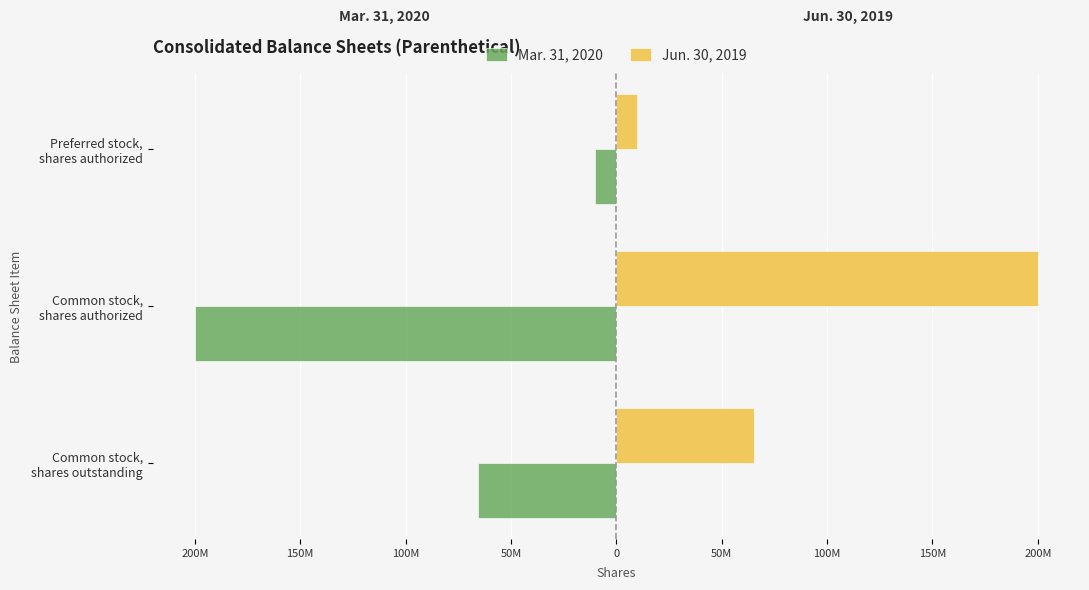

What are all the series names shown in the legend?

Mar. 31, 2020, Jun. 30, 2019